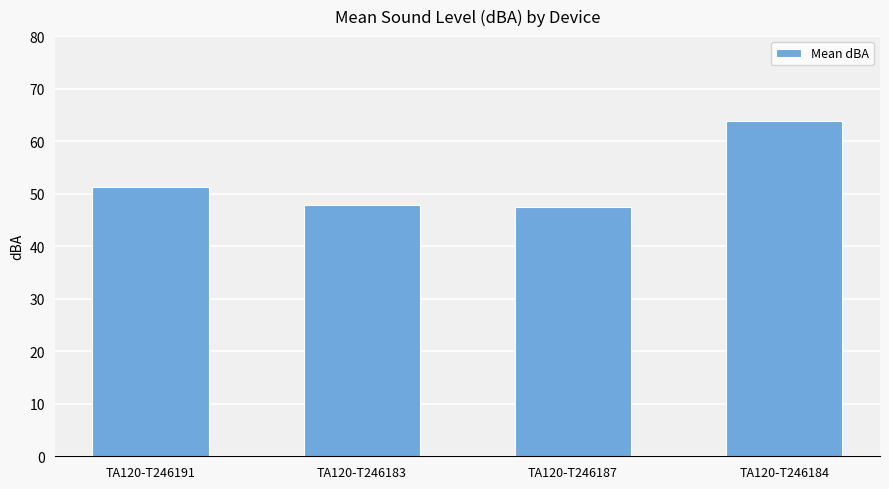

Which has a higher value, TA120-T246184 or TA120-T246183?

TA120-T246184